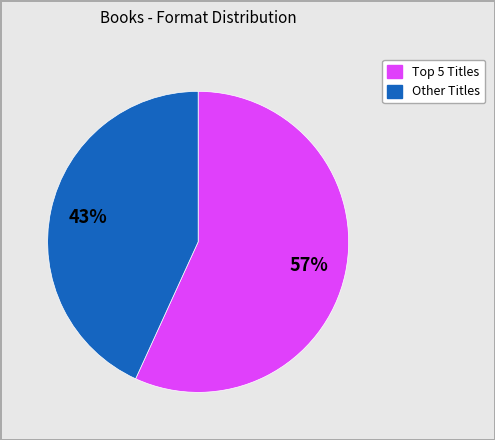

Is there any slice that represents more than half of the pie?

Yes